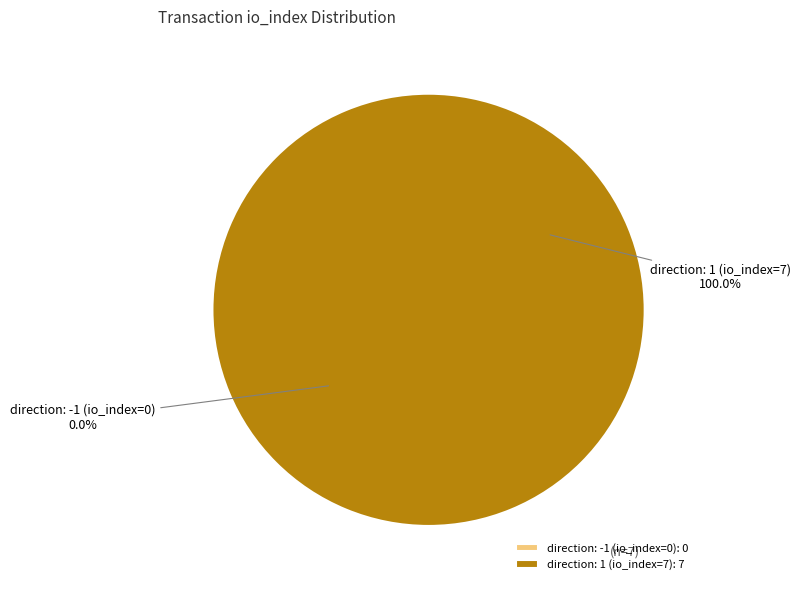

To the nearest percent, what is the difference between the direction: 1 (io_index=7) and direction: -1 (io_index=0) slice percentages?

100%